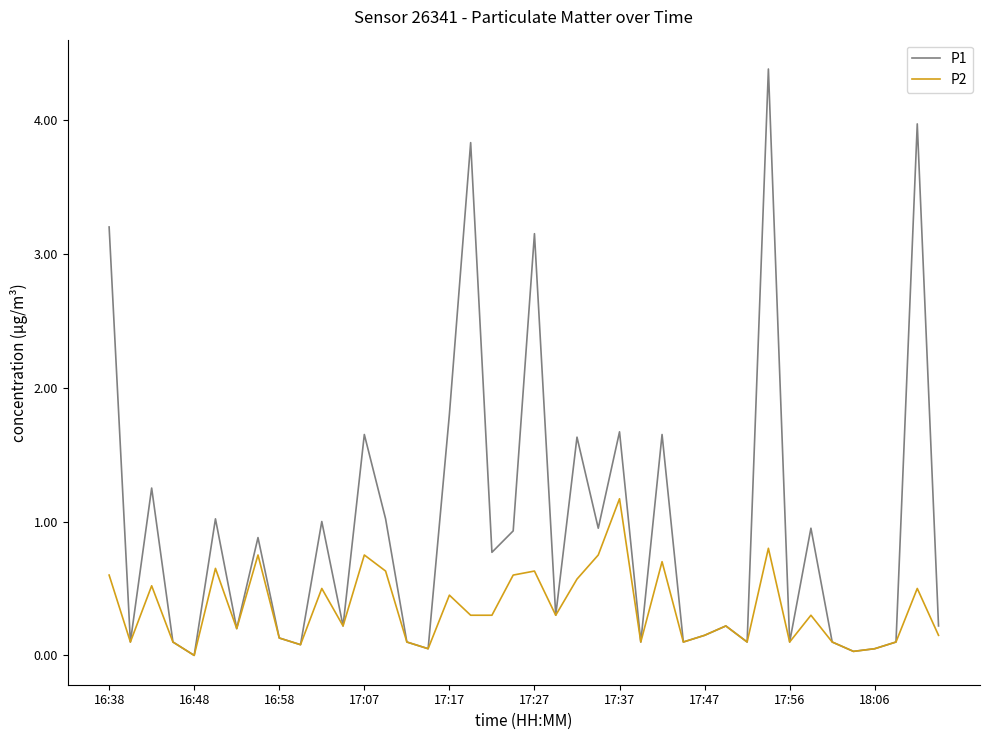

List the series in order of their peak value, highest first.

P1, P2